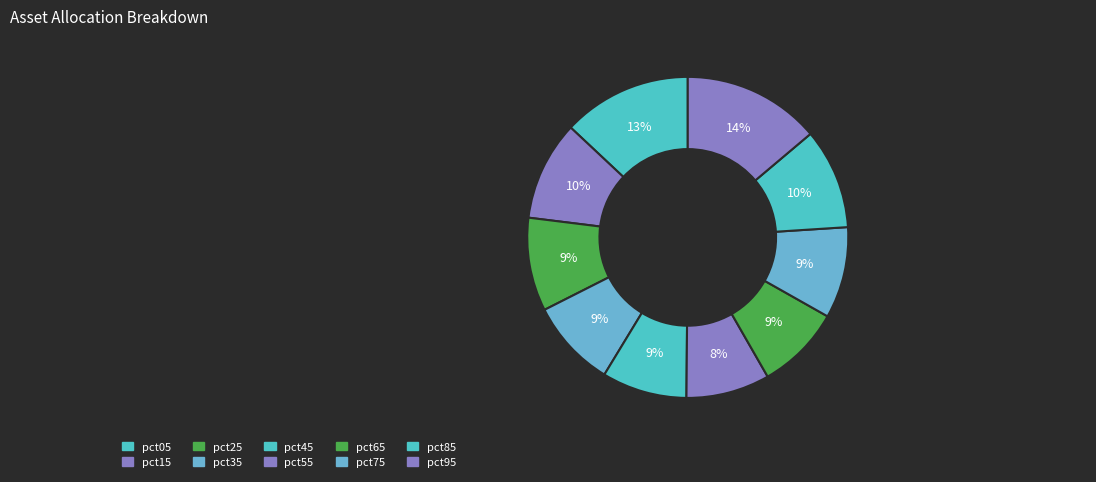

How many slices are in this pie chart?

10